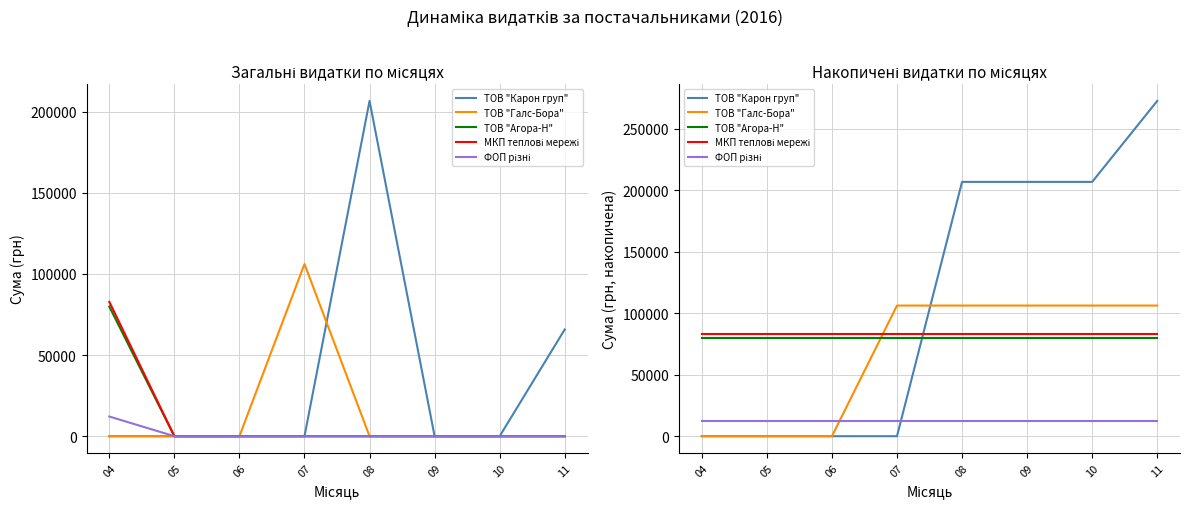

How many distinct data groups are displayed?

5